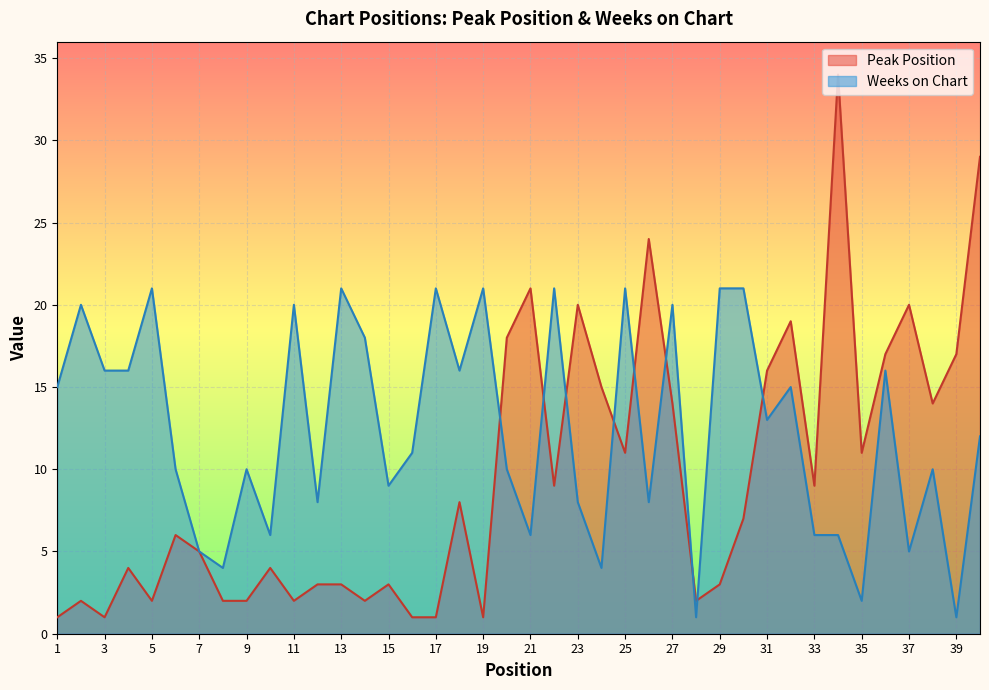

At 38, list the series in order from smallest to largest.

Weeks on Chart, Peak Position